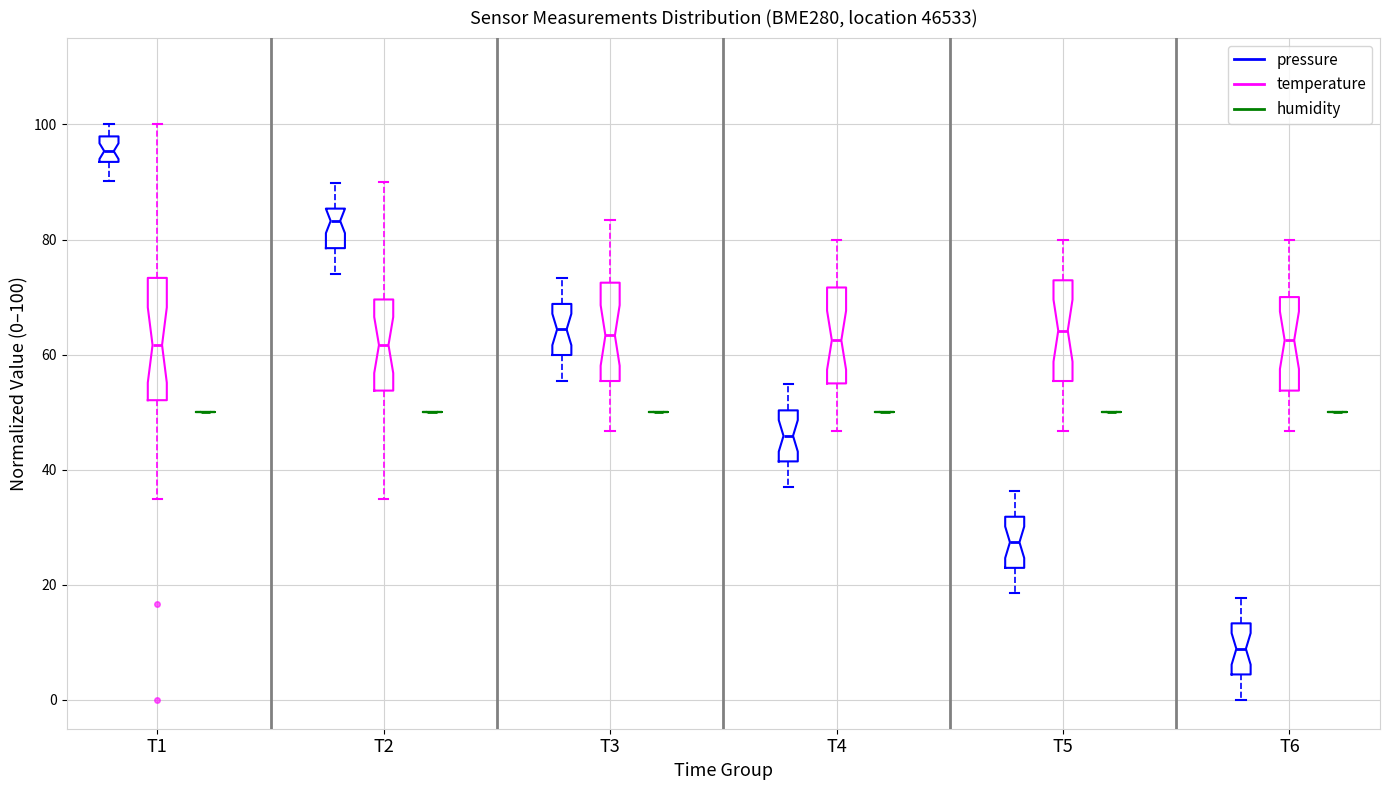

Comparing the boxes themselves (not the whiskers), which one is the tallest?

T1 (temperature)